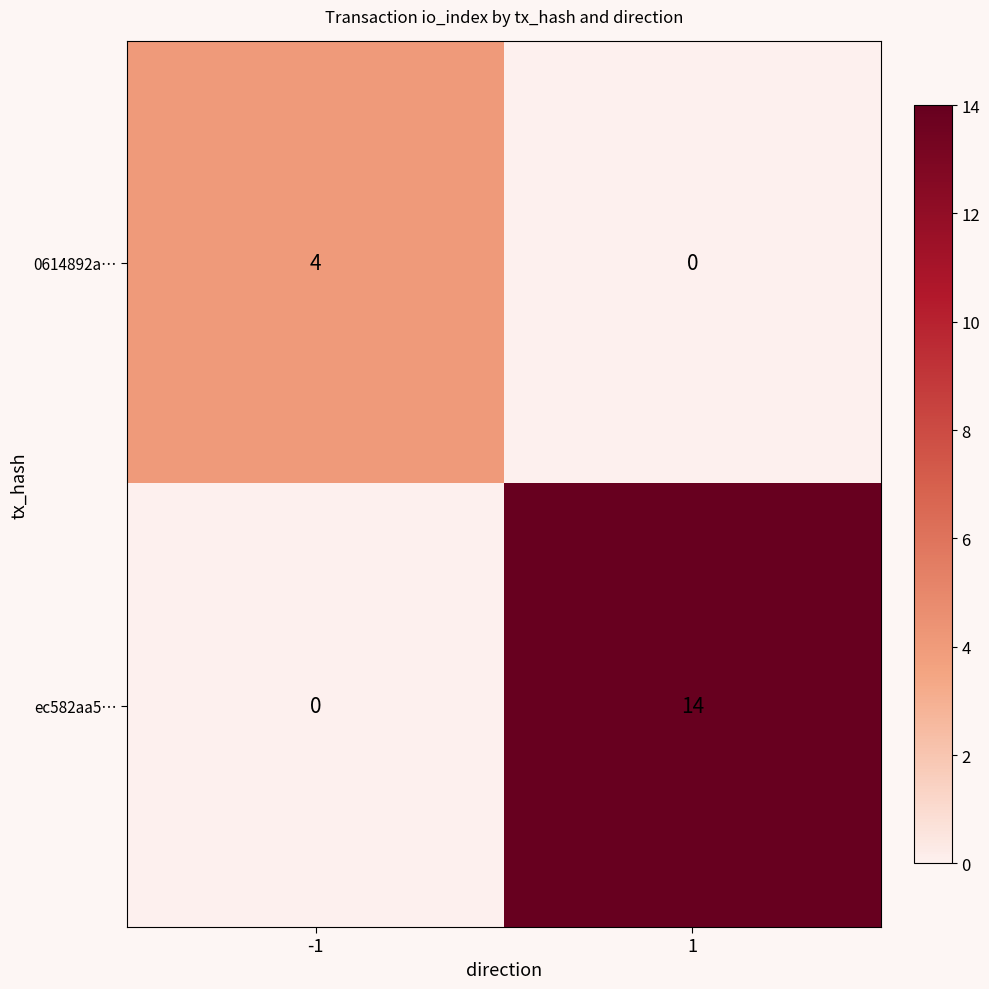

What is the difference between the highest and lowest values at 1?

14